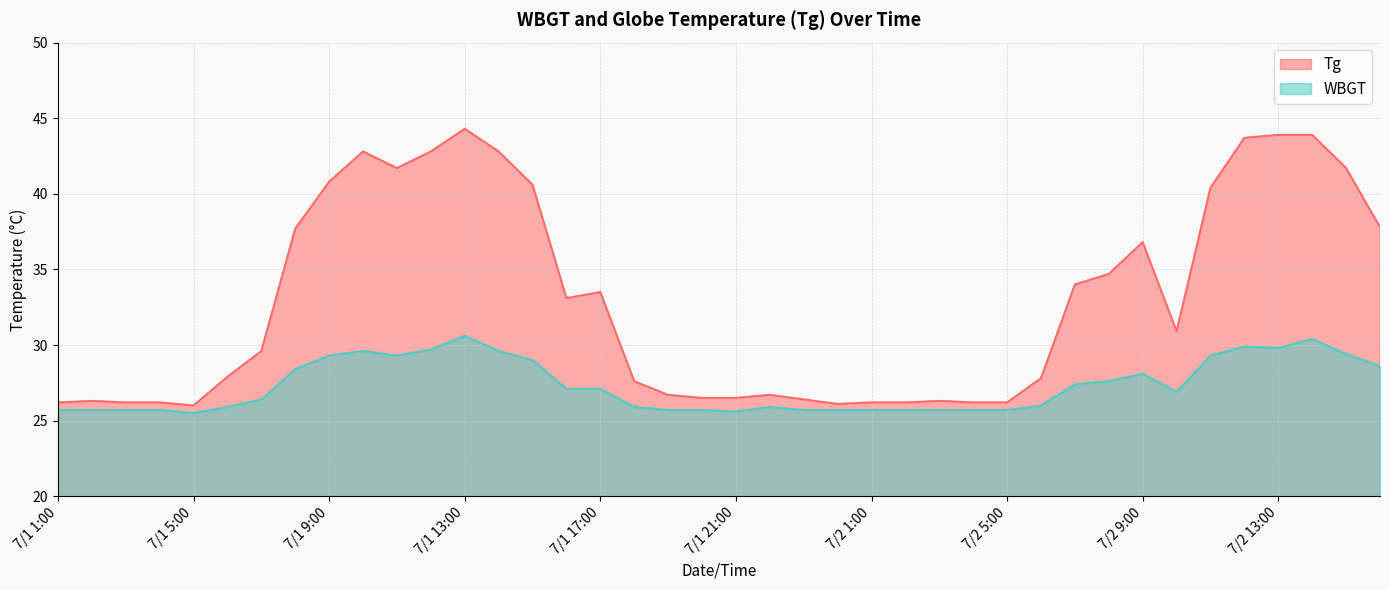

At 7/1 24:00, list the series in order from smallest to largest.

WBGT, Tg